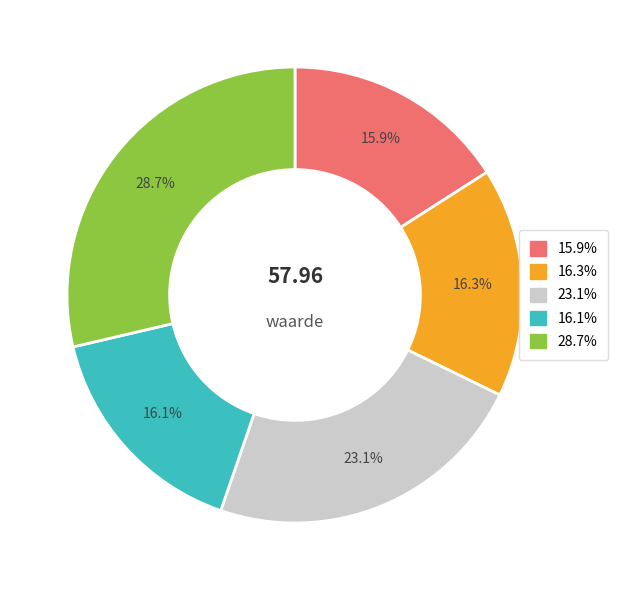

Is there any slice that represents more than half of the pie?

No